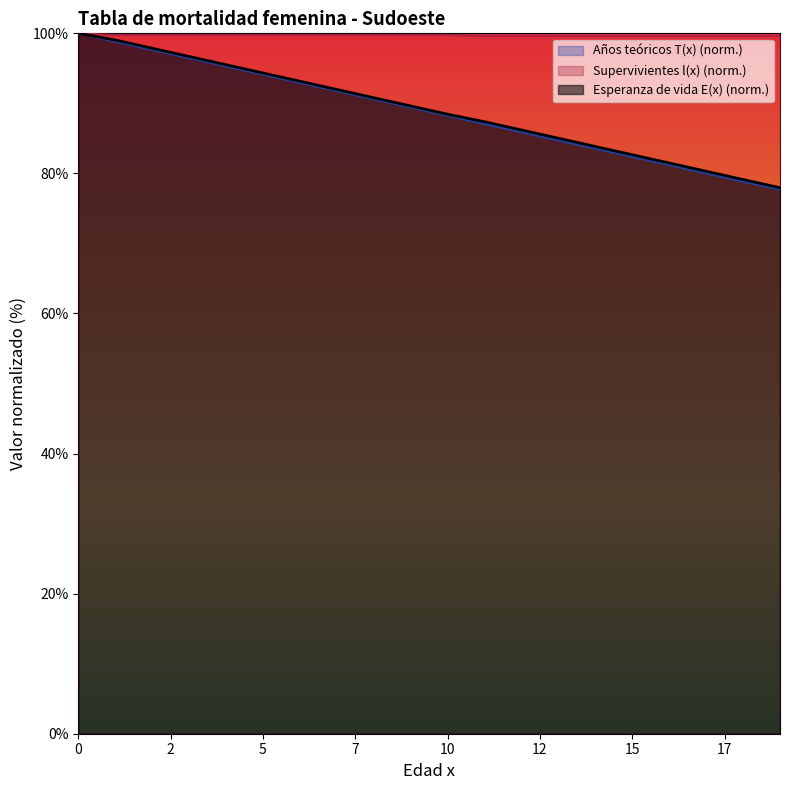

What is the value of the Esperanza de vida E(x) point at the 9th from the left?

90.8